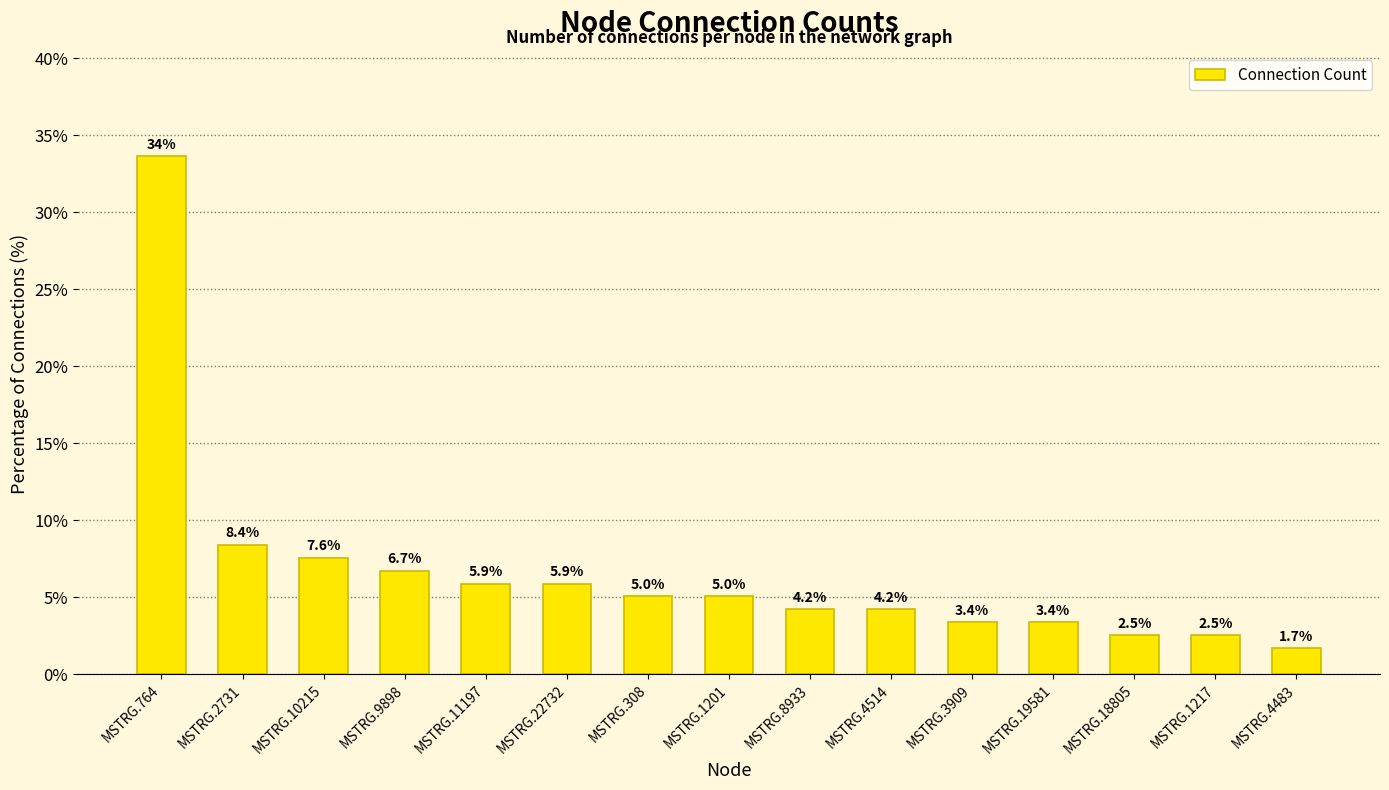

Is it true that the value at MSTRG.10215 is 7.6?

True